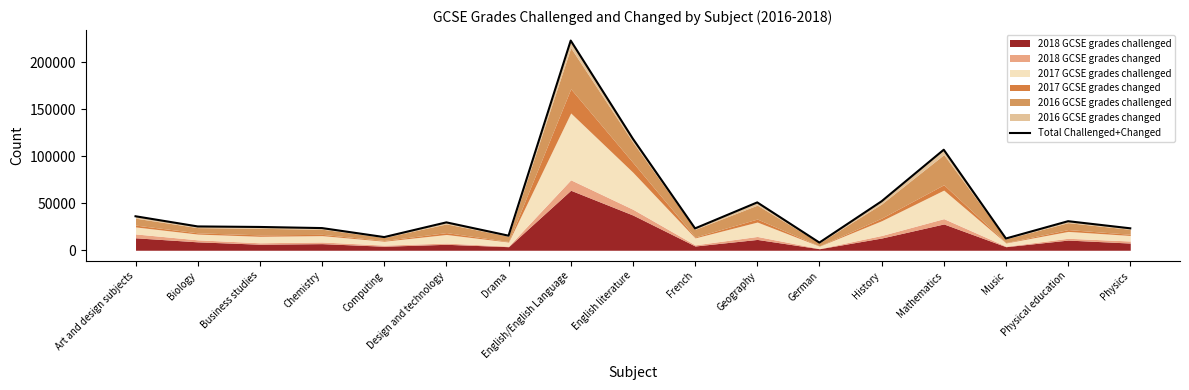

What position from the right is Chemistry?

14